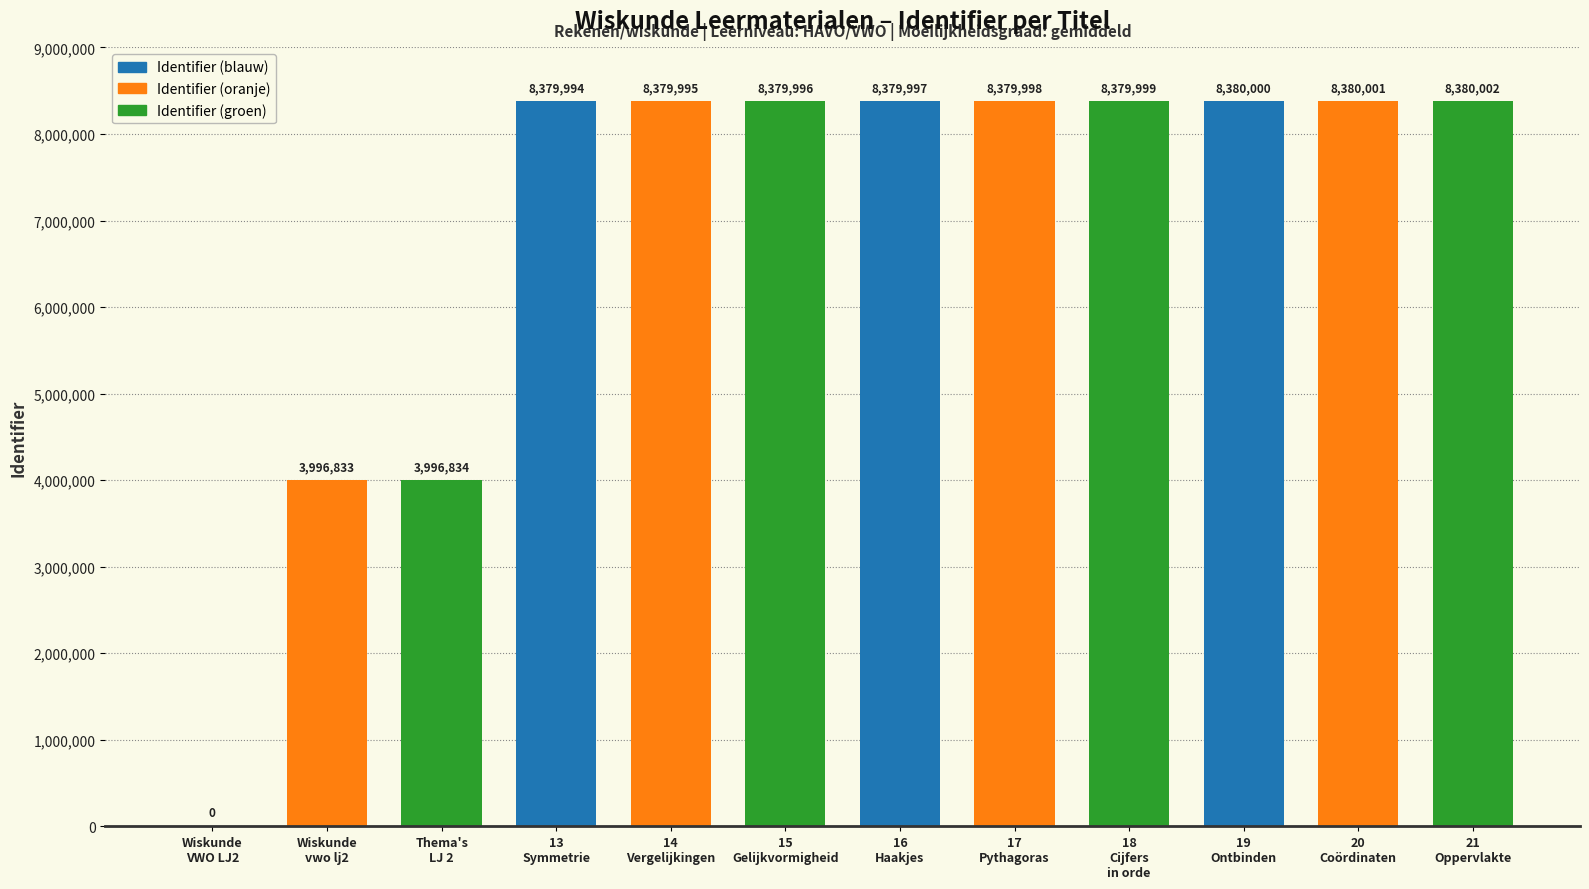

What is the sum of all values?

83413649